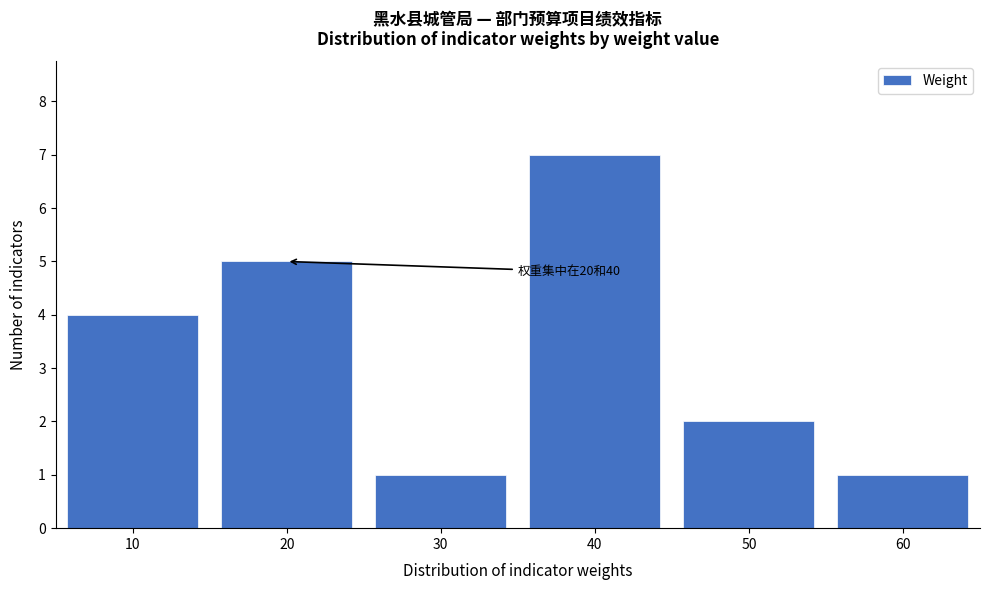

Reading left to right, what are all the values shown in this chart?

4	5	1	7	2	1